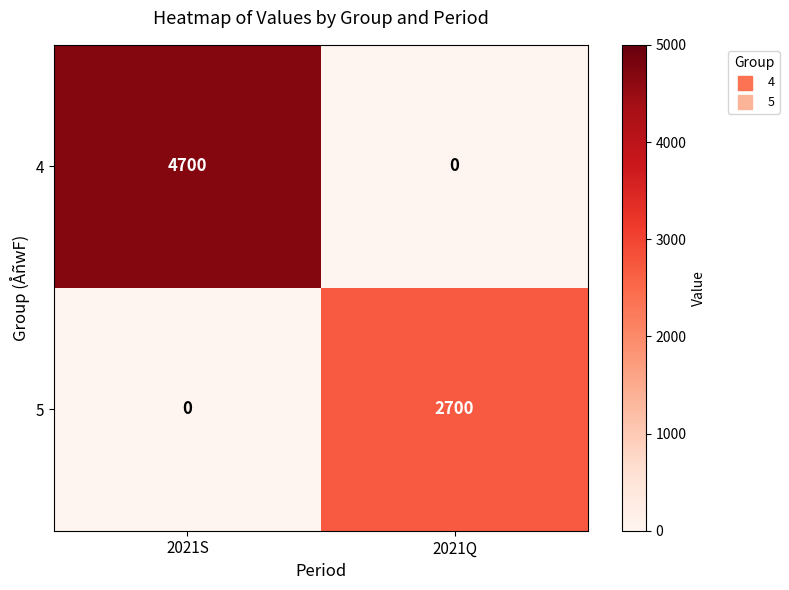

At which label does 4 reach its minimum?

2021Q